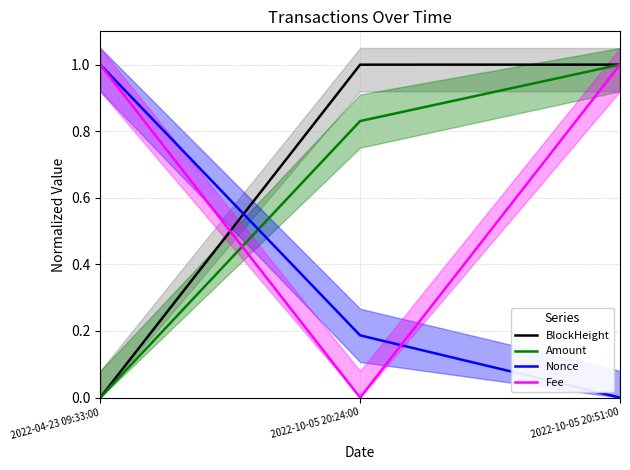

How many lines are shown in the chart?

4